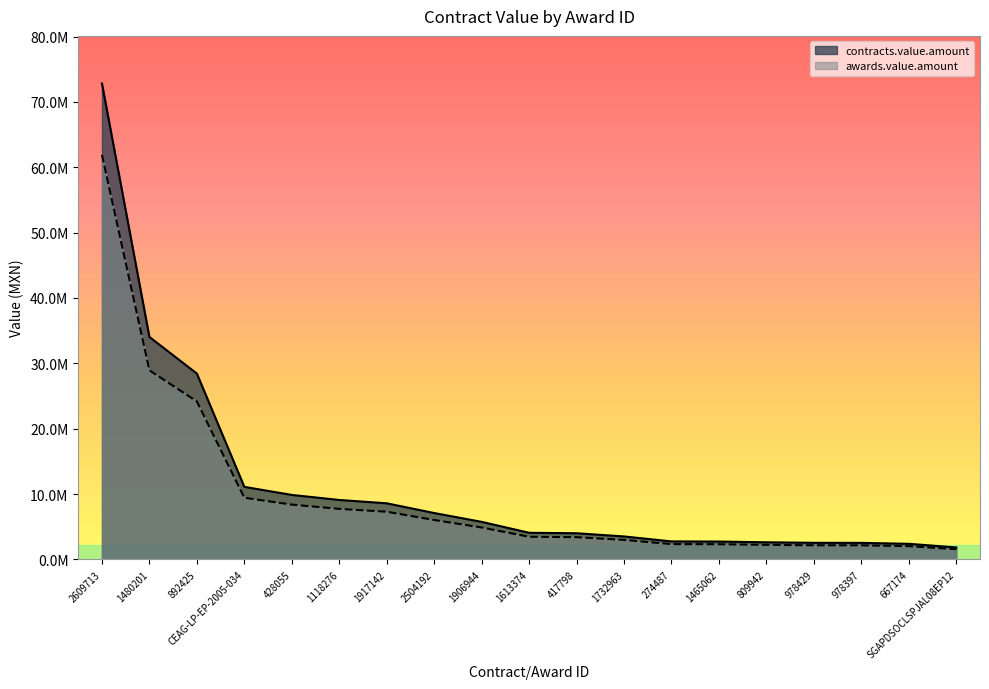

True or false: contracts.value.amount has more than 1 interior local peaks.

False